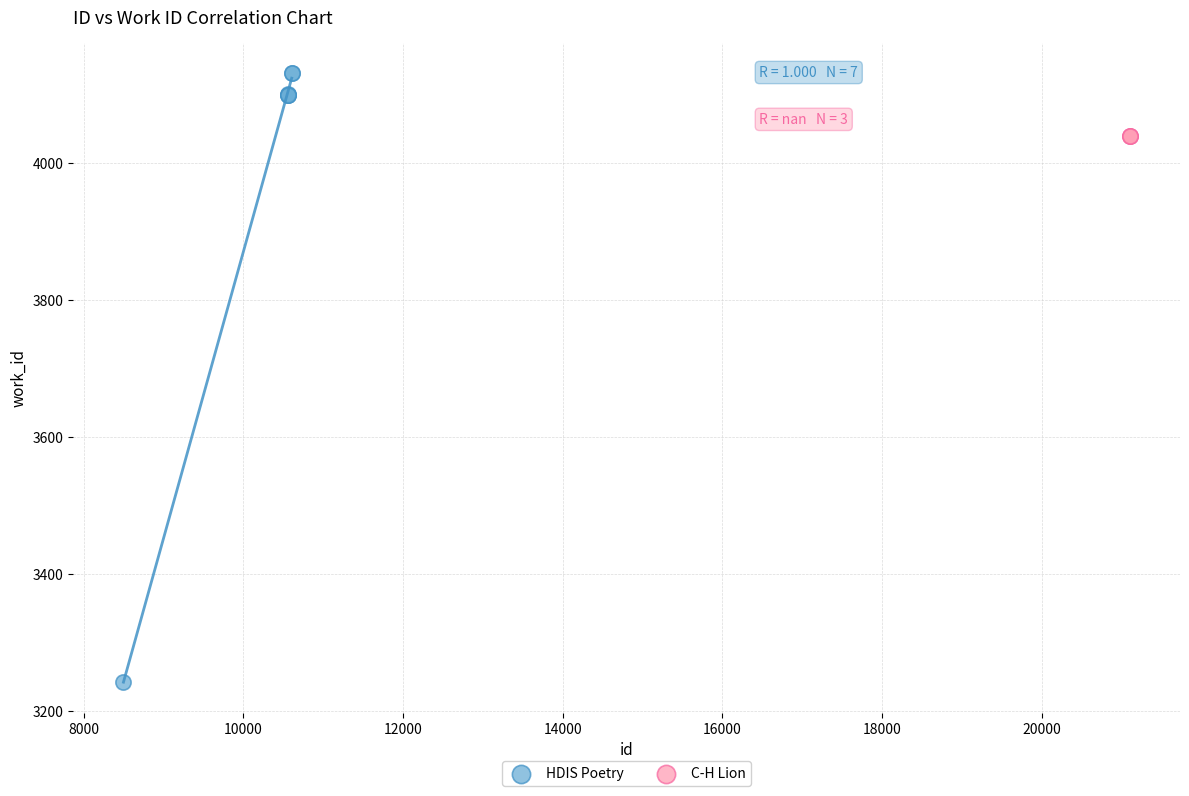

Which series contains the lowest Y value?

HDIS Poetry